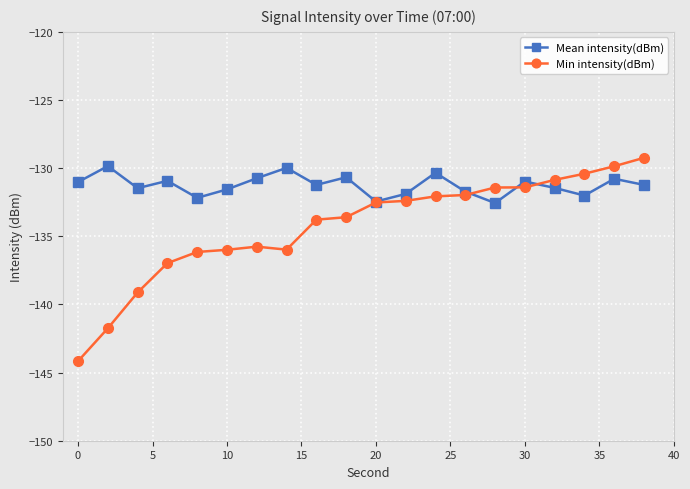

What is the minimum value shown in the chart?

-144.2